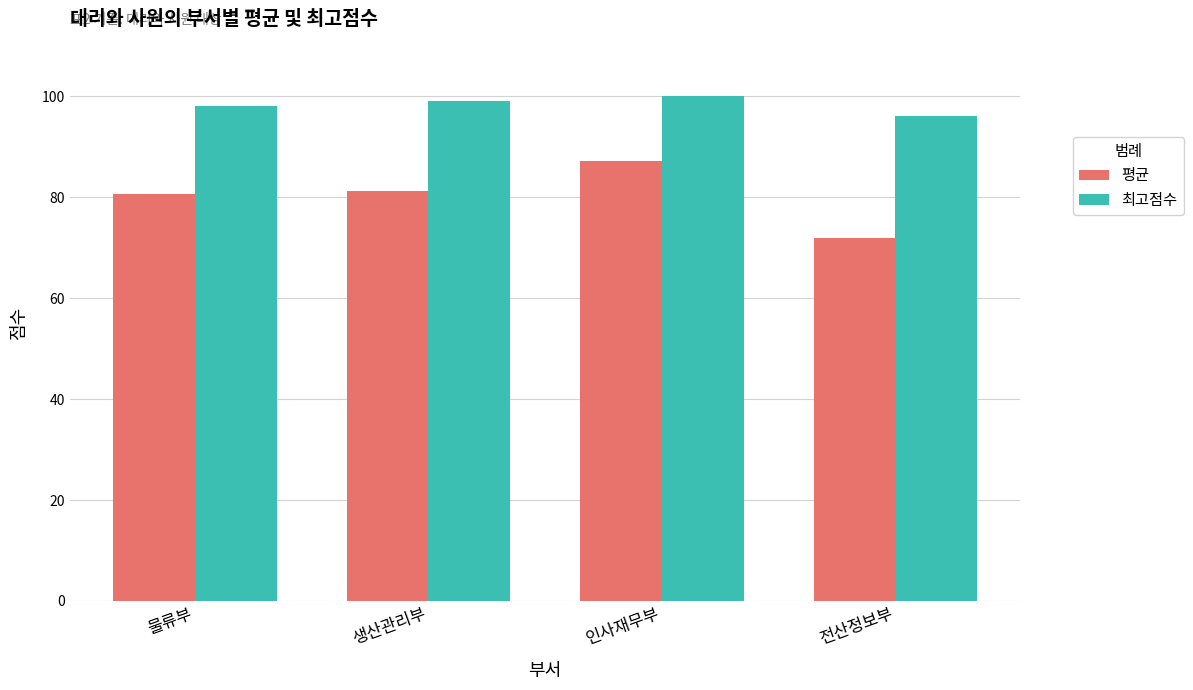

How many bars are there in total?

8